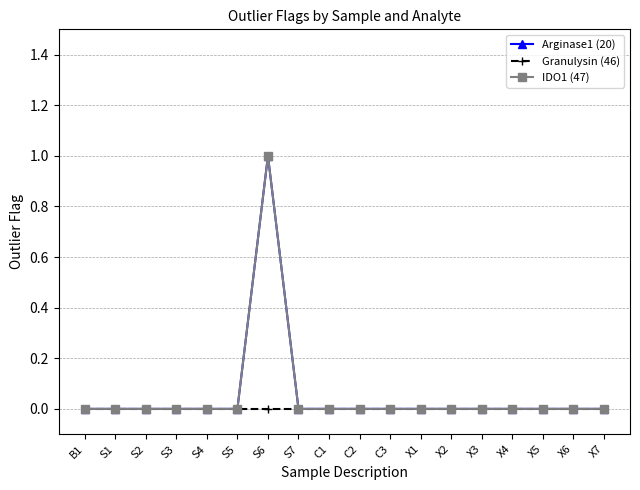

Reading left to right, what are all the values shown in this chart?

Arginase1 (20): 0	0	0	0	0	0	1	0	0	0	0	0	0	0	0	0	0	0
Granulysin (46): 0	0	0	0	0	0	0	0	0	0	0	0	0	0	0	0	0	0
IDO1 (47): 0	0	0	0	0	0	1	0	0	0	0	0	0	0	0	0	0	0